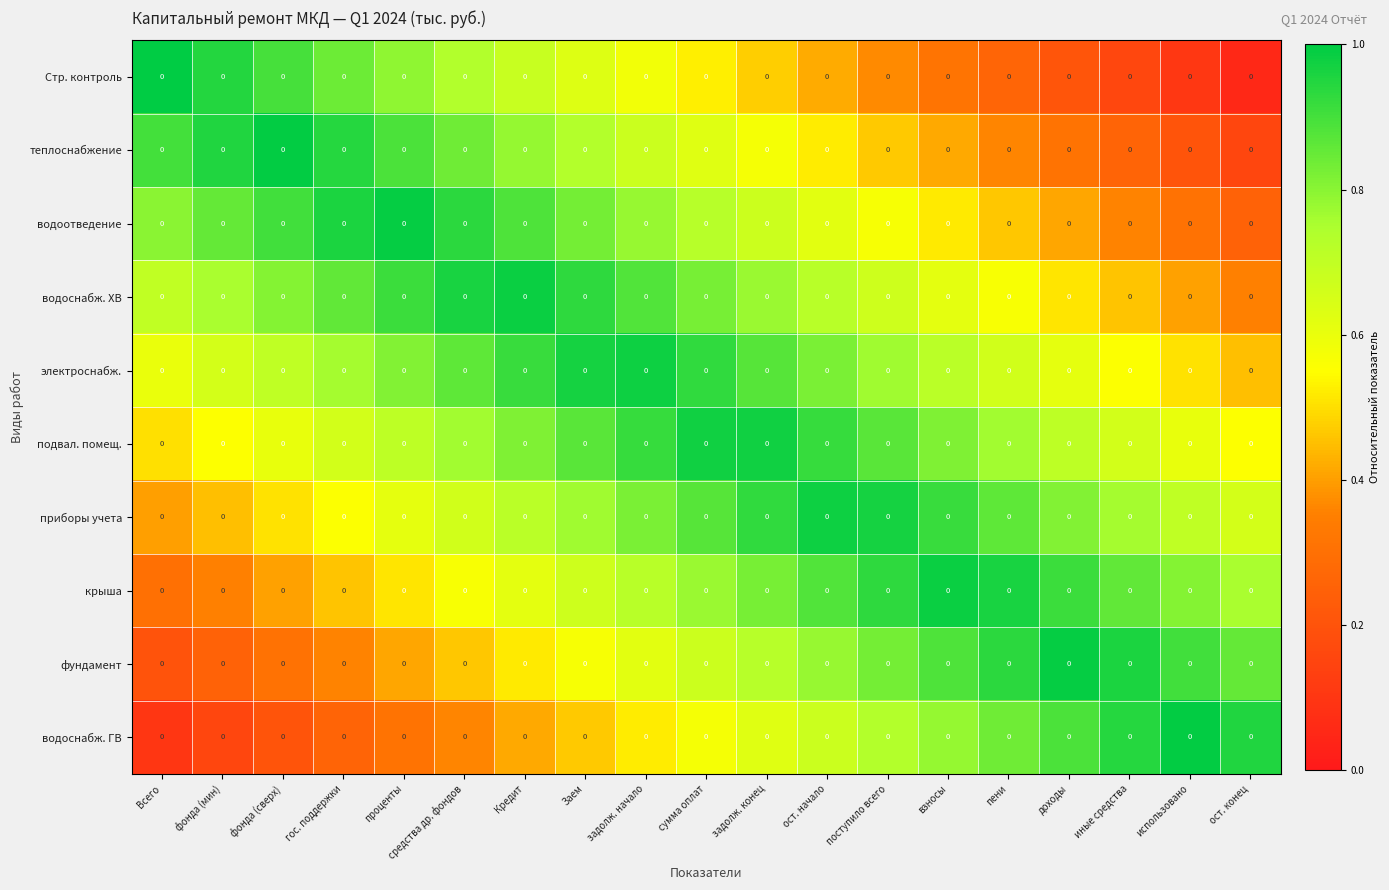

Reading left to right, list all the values displayed in this chart.

Стр. контроль: Всего=0.0	фонда (мин)=0.0	фонда (сверх)=0.0	гос. поддержки=0.0	проценты=0.0	средства др. фондов=0.0	Кредит=0.0	Заем=0.0	задолж. начало=0.0	сумма оплат=0.0	задолж. конец=0.0	ост. начало=0.0	поступило всего=0.0	взносы=0.0	пени=0.0	доходы=0.0	иные средства=0.0	использовано=0.0	ост. конец=0.0
теплоснабжение: Всего=0.0	фонда (мин)=0.0	фонда (сверх)=0.0	гос. поддержки=0.0	проценты=0.0	средства др. фондов=0.0	Кредит=0.0	Заем=0.0	задолж. начало=0.0	сумма оплат=0.0	задолж. конец=0.0	ост. начало=0.0	поступило всего=0.0	взносы=0.0	пени=0.0	доходы=0.0	иные средства=0.0	использовано=0.0	ост. конец=0.0
водоотведение: Всего=0.0	фонда (мин)=0.0	фонда (сверх)=0.0	гос. поддержки=0.0	проценты=0.0	средства др. фондов=0.0	Кредит=0.0	Заем=0.0	задолж. начало=0.0	сумма оплат=0.0	задолж. конец=0.0	ост. начало=0.0	поступило всего=0.0	взносы=0.0	пени=0.0	доходы=0.0	иные средства=0.0	использовано=0.0	ост. конец=0.0
водоснабж. ХВ: Всего=0.0	фонда (мин)=0.0	фонда (сверх)=0.0	гос. поддержки=0.0	проценты=0.0	средства др. фондов=0.0	Кредит=0.0	Заем=0.0	задолж. начало=0.0	сумма оплат=0.0	задолж. конец=0.0	ост. начало=0.0	поступило всего=0.0	взносы=0.0	пени=0.0	доходы=0.0	иные средства=0.0	использовано=0.0	ост. конец=0.0
электроснабж.: Всего=0.0	фонда (мин)=0.0	фонда (сверх)=0.0	гос. поддержки=0.0	проценты=0.0	средства др. фондов=0.0	Кредит=0.0	Заем=0.0	задолж. начало=0.0	сумма оплат=0.0	задолж. конец=0.0	ост. начало=0.0	поступило всего=0.0	взносы=0.0	пени=0.0	доходы=0.0	иные средства=0.0	использовано=0.0	ост. конец=0.0
подвал. помещ.: Всего=0.0	фонда (мин)=0.0	фонда (сверх)=0.0	гос. поддержки=0.0	проценты=0.0	средства др. фондов=0.0	Кредит=0.0	Заем=0.0	задолж. начало=0.0	сумма оплат=0.0	задолж. конец=0.0	ост. начало=0.0	поступило всего=0.0	взносы=0.0	пени=0.0	доходы=0.0	иные средства=0.0	использовано=0.0	ост. конец=0.0
приборы учета: Всего=0.0	фонда (мин)=0.0	фонда (сверх)=0.0	гос. поддержки=0.0	проценты=0.0	средства др. фондов=0.0	Кредит=0.0	Заем=0.0	задолж. начало=0.0	сумма оплат=0.0	задолж. конец=0.0	ост. начало=0.0	поступило всего=0.0	взносы=0.0	пени=0.0	доходы=0.0	иные средства=0.0	использовано=0.0	ост. конец=0.0
крыша: Всего=0.0	фонда (мин)=0.0	фонда (сверх)=0.0	гос. поддержки=0.0	проценты=0.0	средства др. фондов=0.0	Кредит=0.0	Заем=0.0	задолж. начало=0.0	сумма оплат=0.0	задолж. конец=0.0	ост. начало=0.0	поступило всего=0.0	взносы=0.0	пени=0.0	доходы=0.0	иные средства=0.0	использовано=0.0	ост. конец=0.0
фундамент: Всего=0.0	фонда (мин)=0.0	фонда (сверх)=0.0	гос. поддержки=0.0	проценты=0.0	средства др. фондов=0.0	Кредит=0.0	Заем=0.0	задолж. начало=0.0	сумма оплат=0.0	задолж. конец=0.0	ост. начало=0.0	поступило всего=0.0	взносы=0.0	пени=0.0	доходы=0.0	иные средства=0.0	использовано=0.0	ост. конец=0.0
водоснабж. ГВ: Всего=0.0	фонда (мин)=0.0	фонда (сверх)=0.0	гос. поддержки=0.0	проценты=0.0	средства др. фондов=0.0	Кредит=0.0	Заем=0.0	задолж. начало=0.0	сумма оплат=0.0	задолж. конец=0.0	ост. начало=0.0	поступило всего=0.0	взносы=0.0	пени=0.0	доходы=0.0	иные средства=0.0	использовано=0.0	ост. конец=0.0